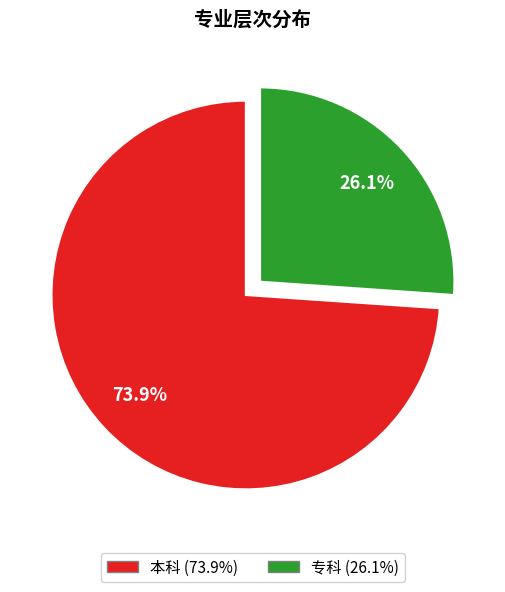

What is the largest slice in the pie chart?

本科